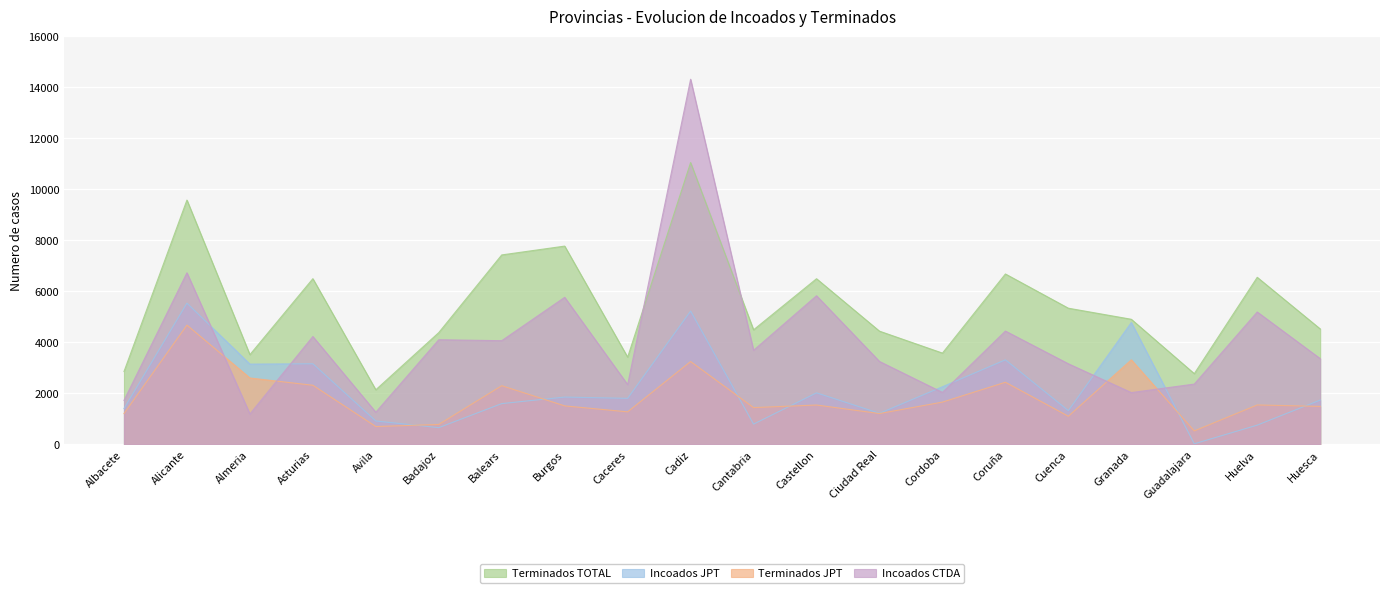

List the series in order of their peak value, highest first.

Incoados CTDA, Terminados TOTAL, Incoados JPT, Terminados JPT